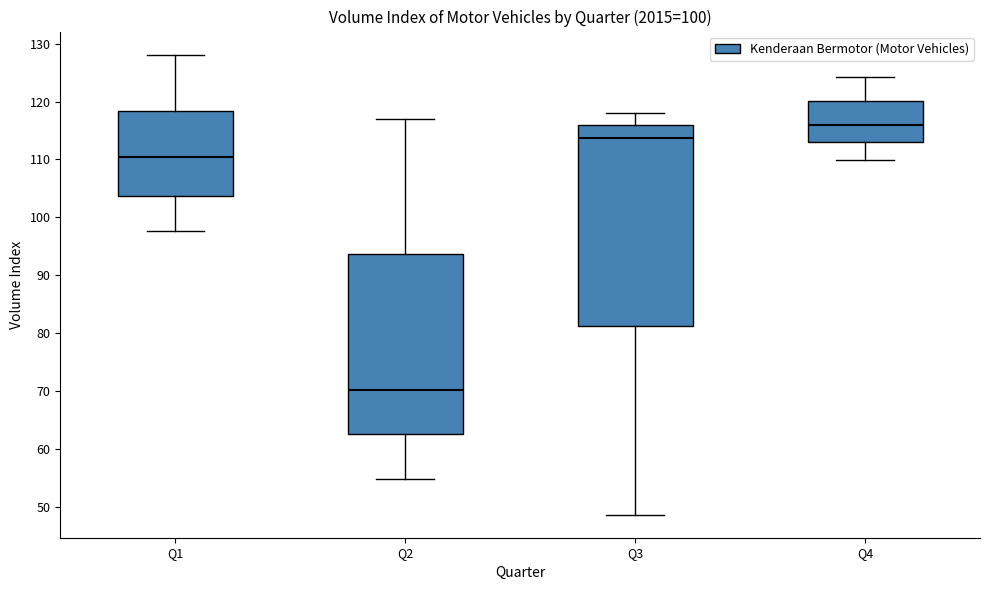

Reading left to right, transcribe this box plot: for each box, give where its median line is, the range the box spans, and where its two whiskers end, as read against the y-axis. The values are not printed on the chart, so give them approximately, as read against the axis.

Q1: median 110, box 104 to 118, whiskers 98 to 128
Q2: median 70, box 63 to 94, whiskers 55 to 117
Q3: median 114, box 81 to 116, whiskers 49 to 118
Q4: median 116, box 113 to 120, whiskers 110 to 124